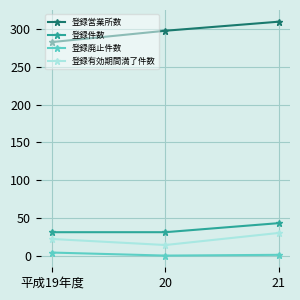

What is the spread (max minus min) of values at 平成19年度?

279